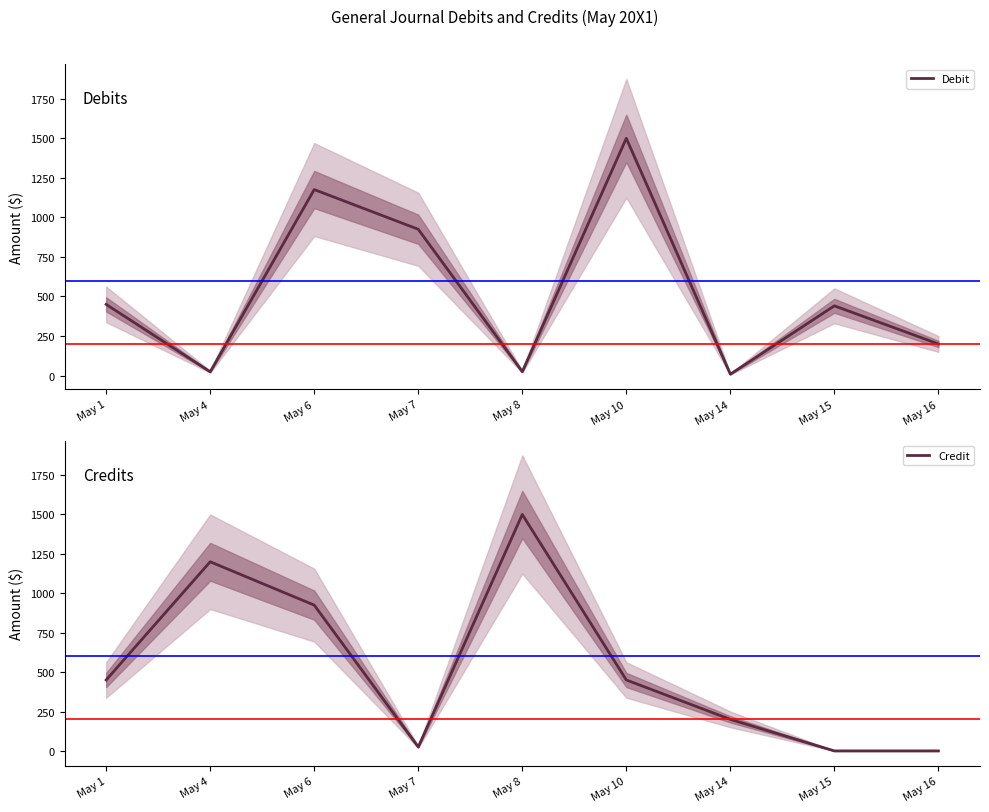

Which series has the largest range (max minus min)?

Credit